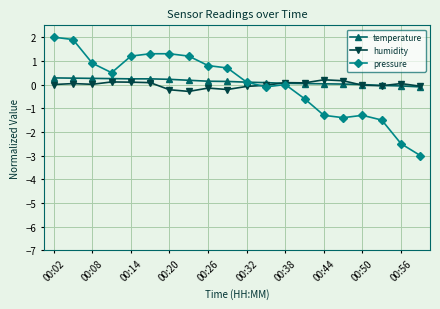

Count the number of data series in this chart.

3